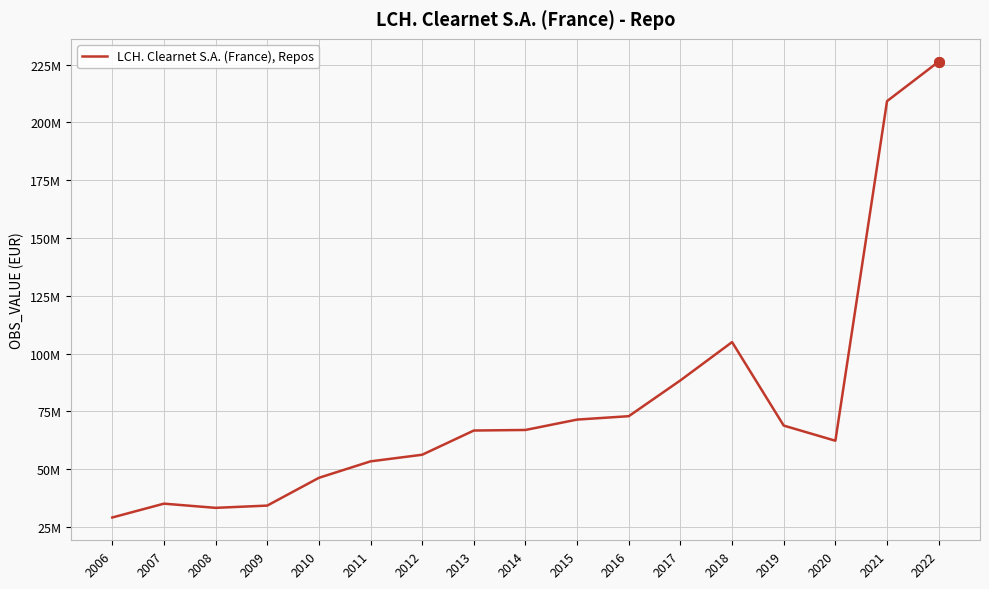

Where does the data first go above 66726090?

2013